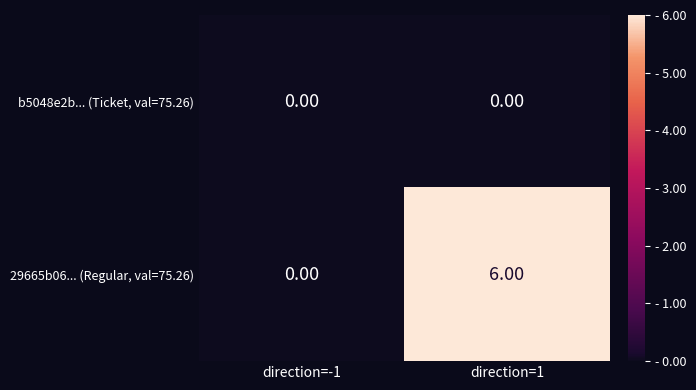

At how many categories does at least one series exceed 4?

1